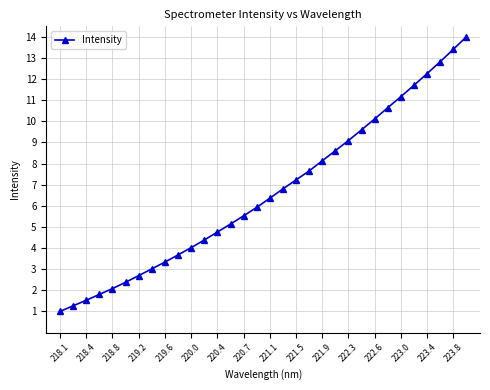

What is the difference between the maximum and minimum values?

13.0